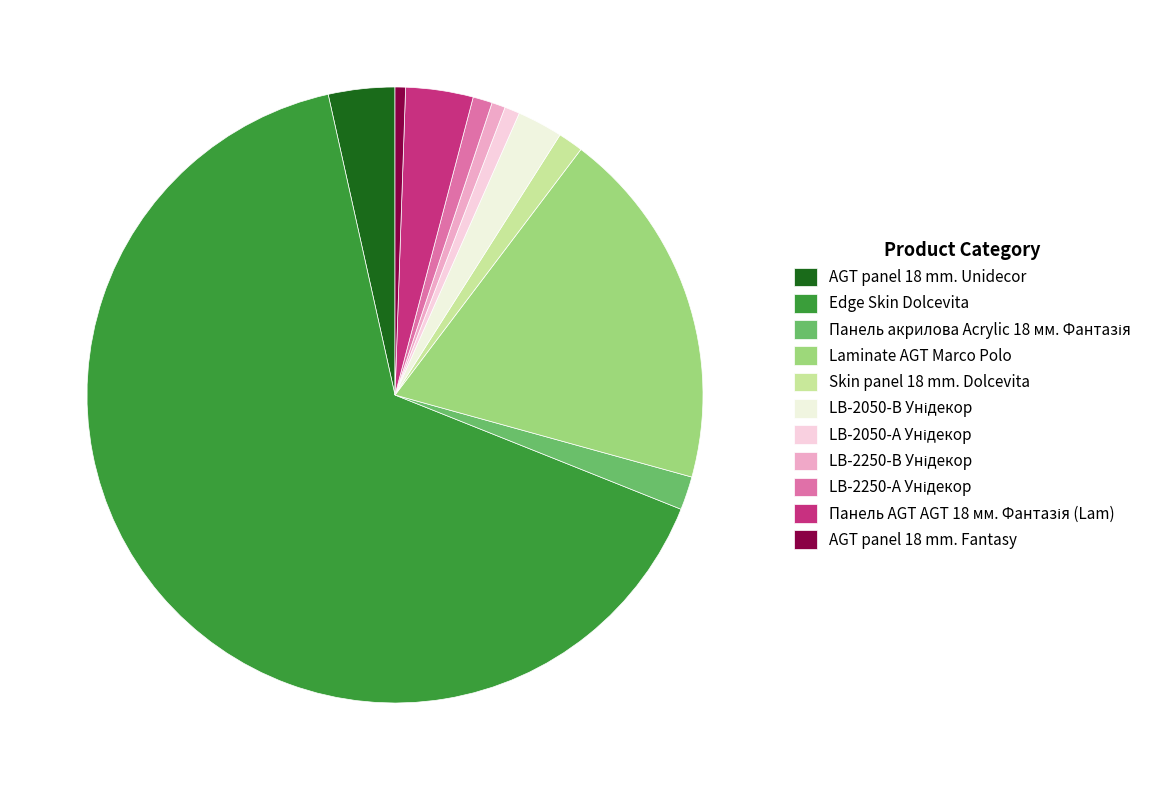

How many segments does this pie chart have?

11